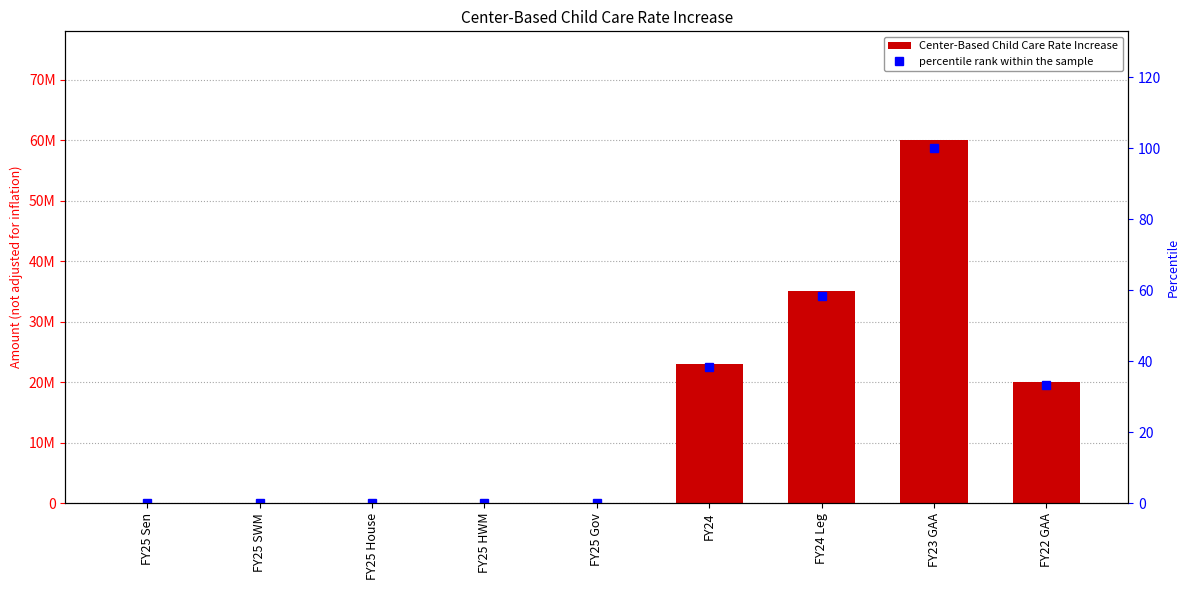

Which category has the lowest value across all series?

FY25 Sen